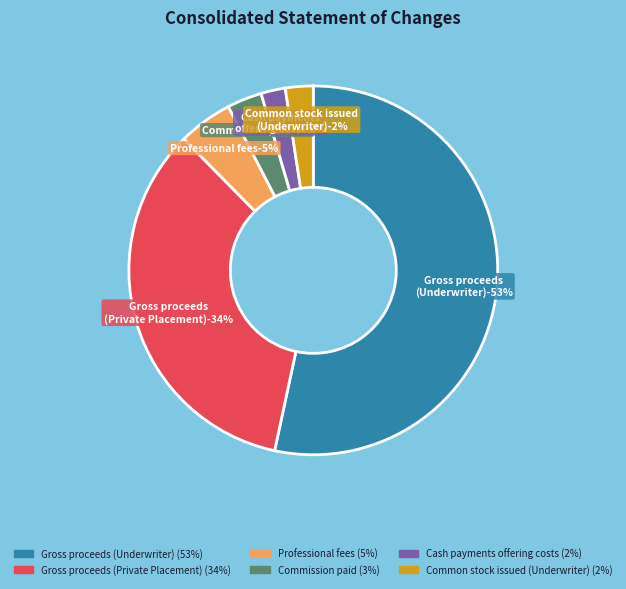

Which has a higher value, Gross proceeds
(Underwriter) or Professional fees?

Gross proceeds
(Underwriter)